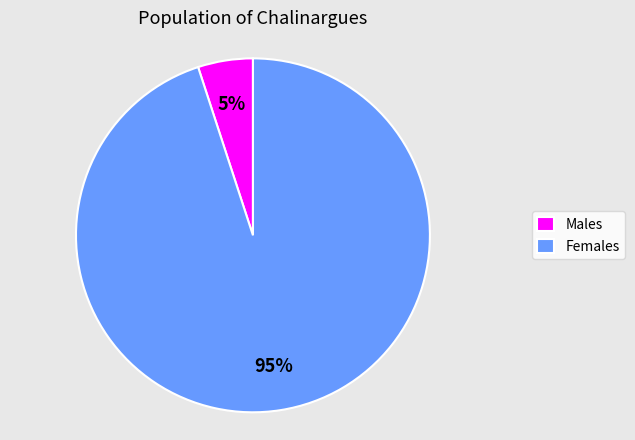

What is the largest slice in the pie chart?

Females